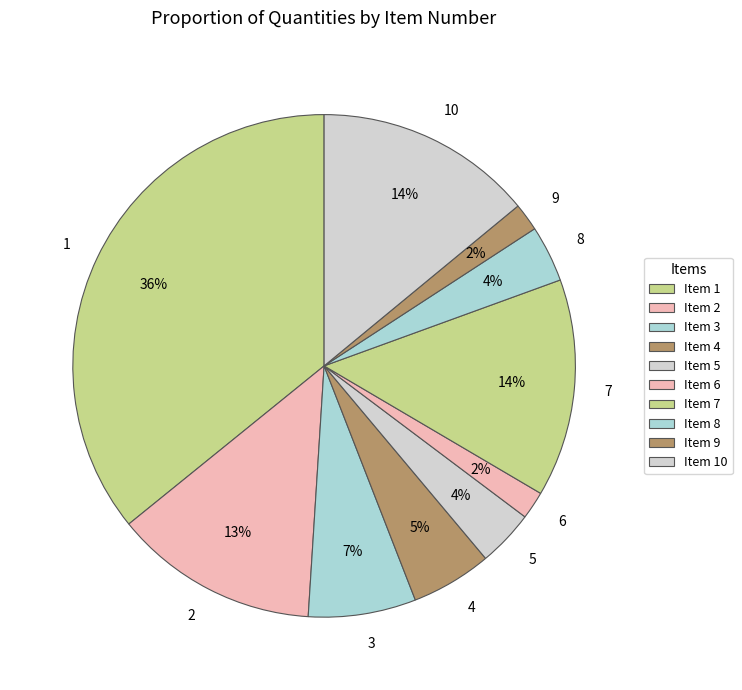

How many segments does this pie chart have?

10